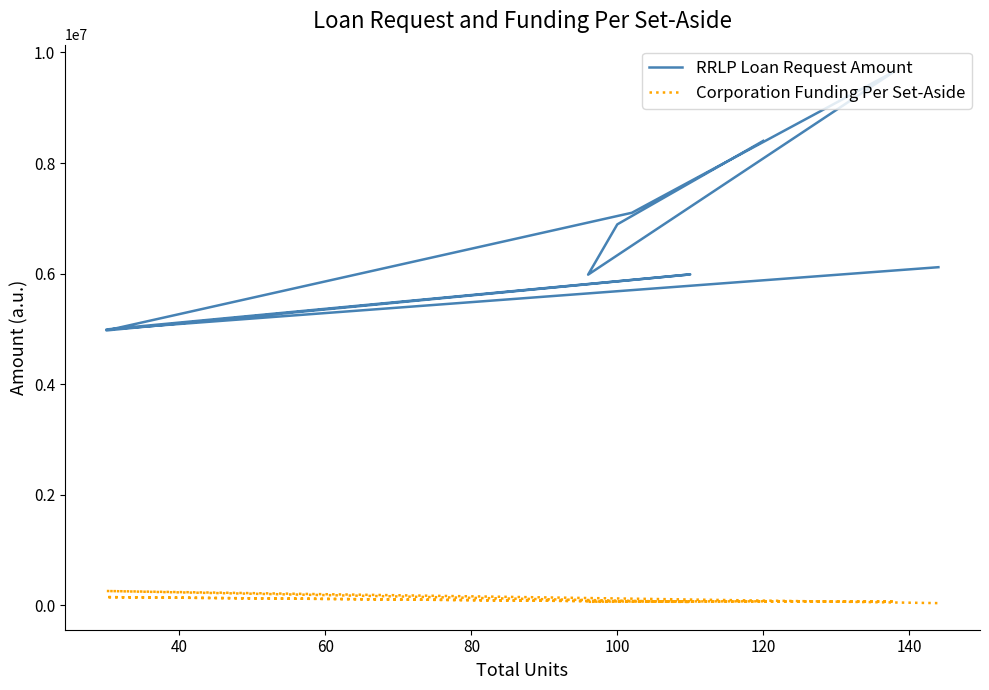

How many interior local peaks does the RRLP Loan Request Amount series have?

2